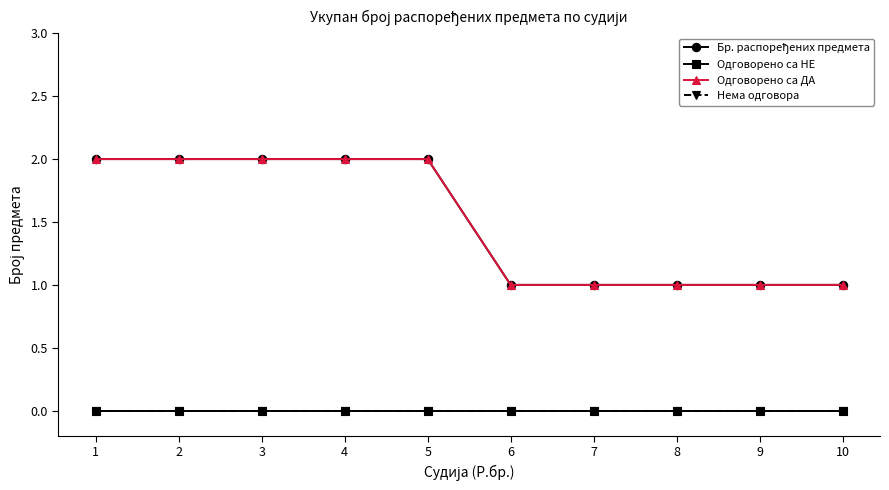

Between 9 and 6, which is larger?

9